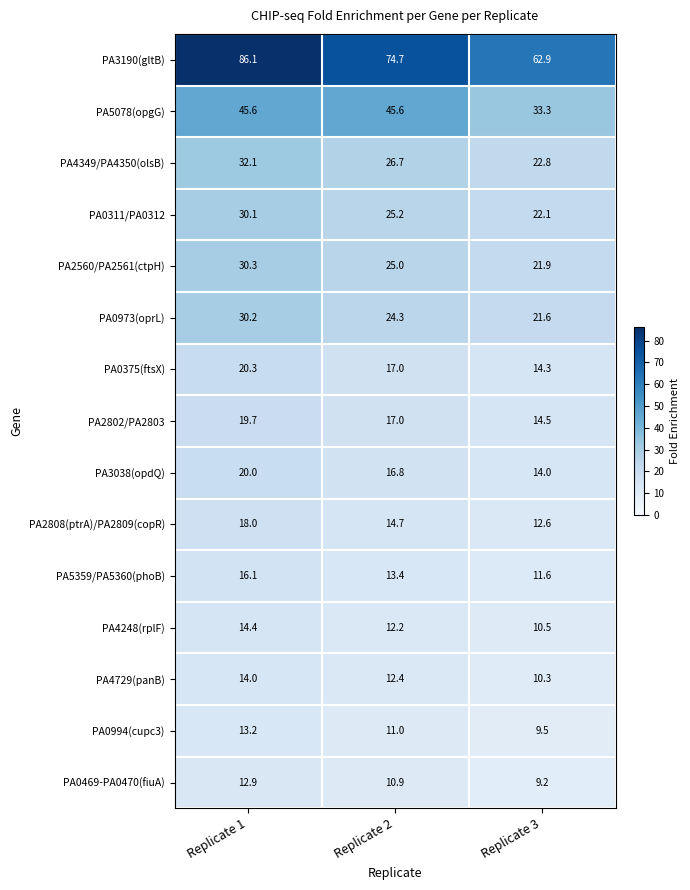

What is the difference between the maximum and minimum values in the PA5078(opgG) series?

12.3